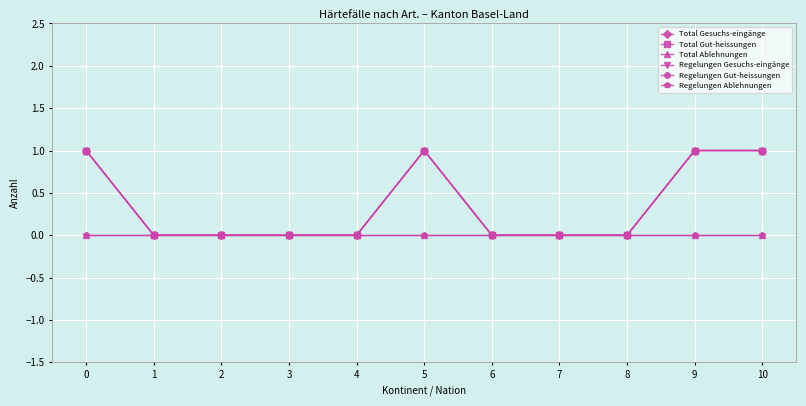

Is this an area chart (filled region under the line)?

No